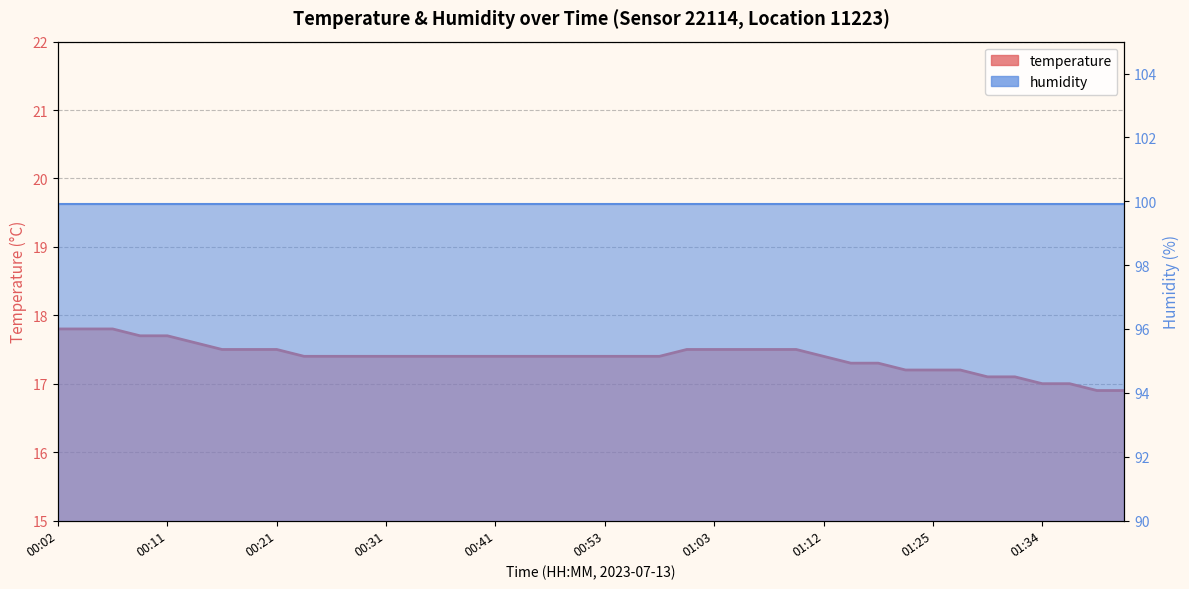

How many data points does each series have?

40